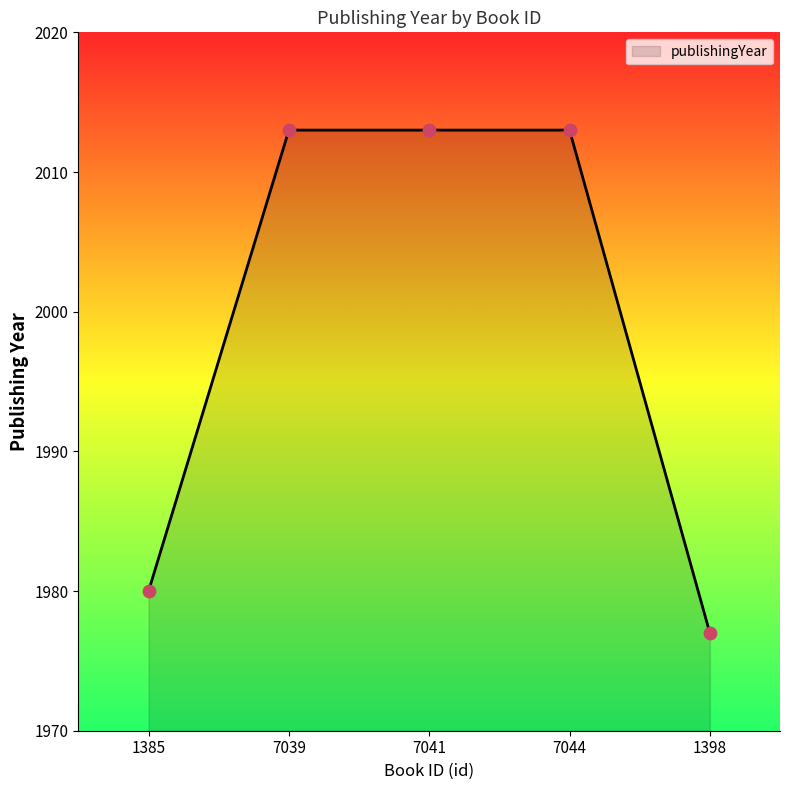

Approximately how many times larger is the value at 7039 compared to 7044?

1.0